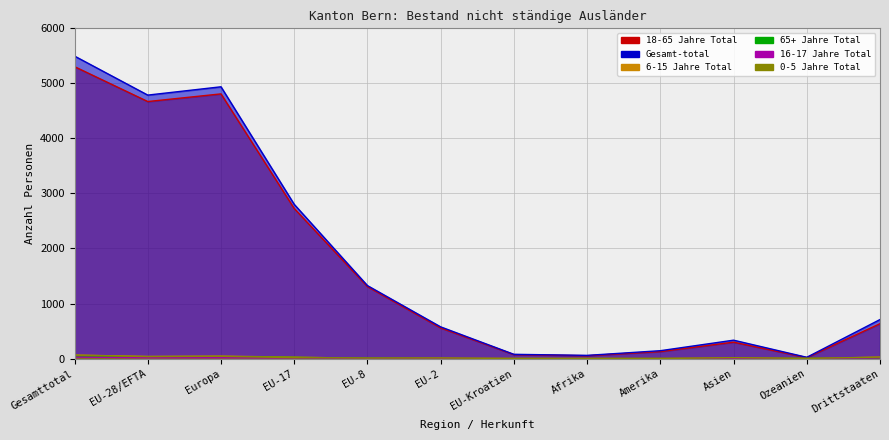

How many lines are shown in the chart?

6